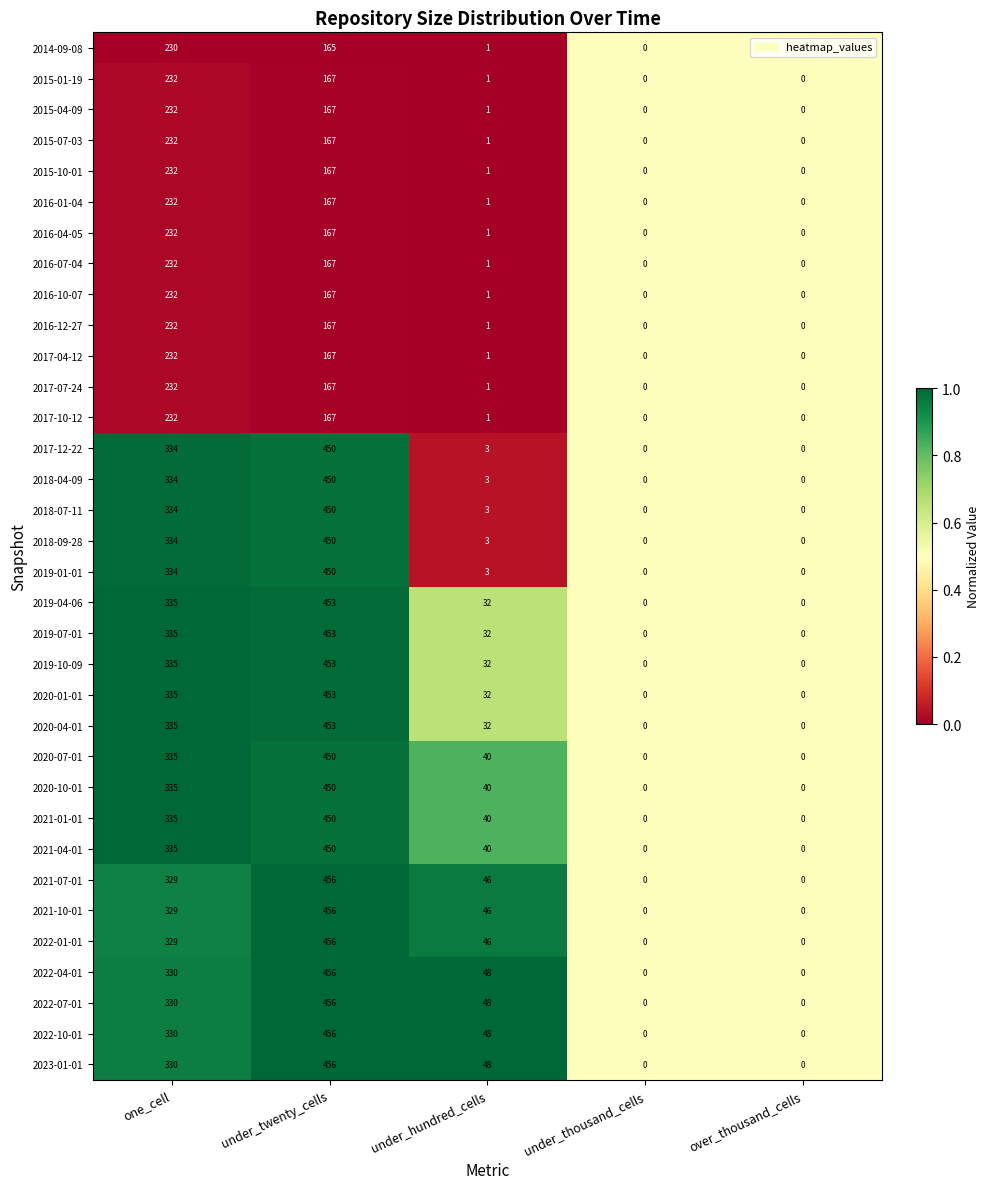

The 2022-10-01 series shows 330 at one_cell. True or false?

True